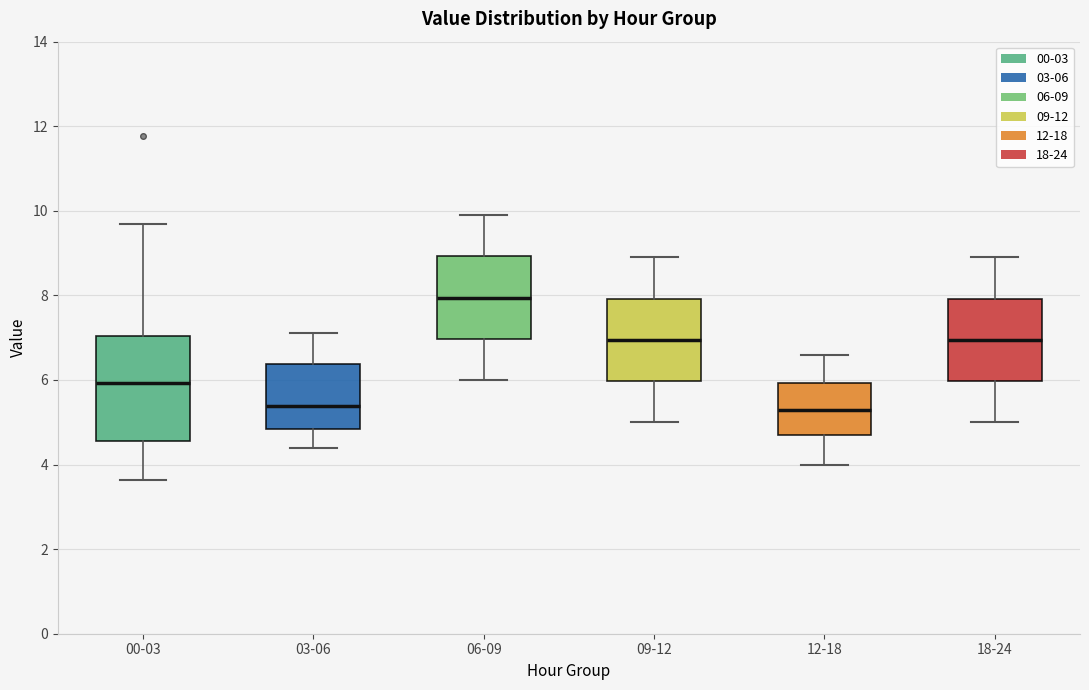

Reading left to right, transcribe this box plot: for each box, give where its median line is, the range the box spans, and where its two whiskers end, as read against the y-axis. The values are not printed on the chart, so give them approximately, as read against the axis.

00-03: median 6.0, box 4.6 to 7.0, whiskers 3.6 to 9.8
03-06: median 5.4, box 4.8 to 6.4, whiskers 4.4 to 7.2
06-09: median 8.0, box 7.0 to 9.0, whiskers 6.0 to 10.0
09-12: median 7.0, box 6.0 to 8.0, whiskers 5.0 to 9.0
12-18: median 5.4, box 4.8 to 6.0, whiskers 4.0 to 6.6
18-24: median 7.0, box 6.0 to 8.0, whiskers 5.0 to 9.0